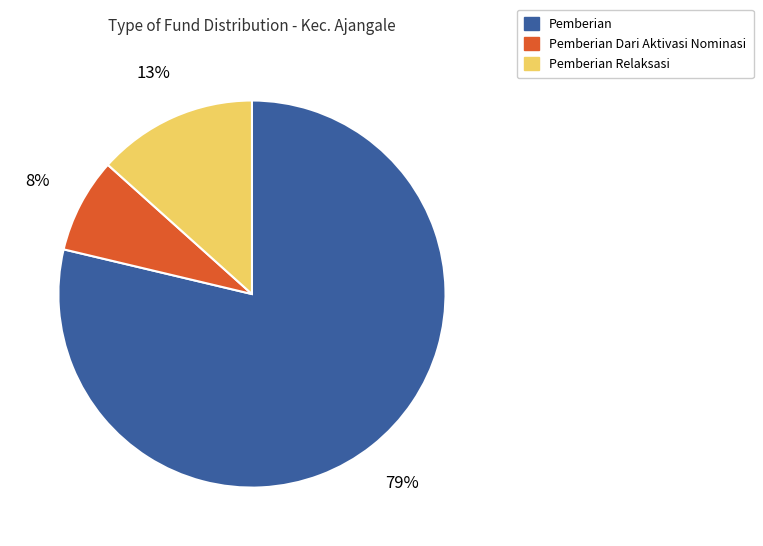

Which slice is the smallest?

Pemberian Dari Aktivasi Nominasi